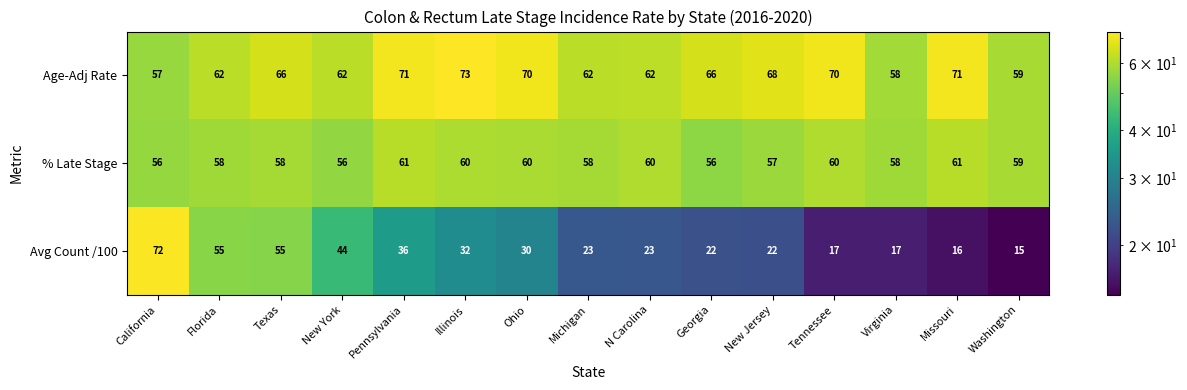

The value of % Late Stage at New Jersey is 57. True or false?

True